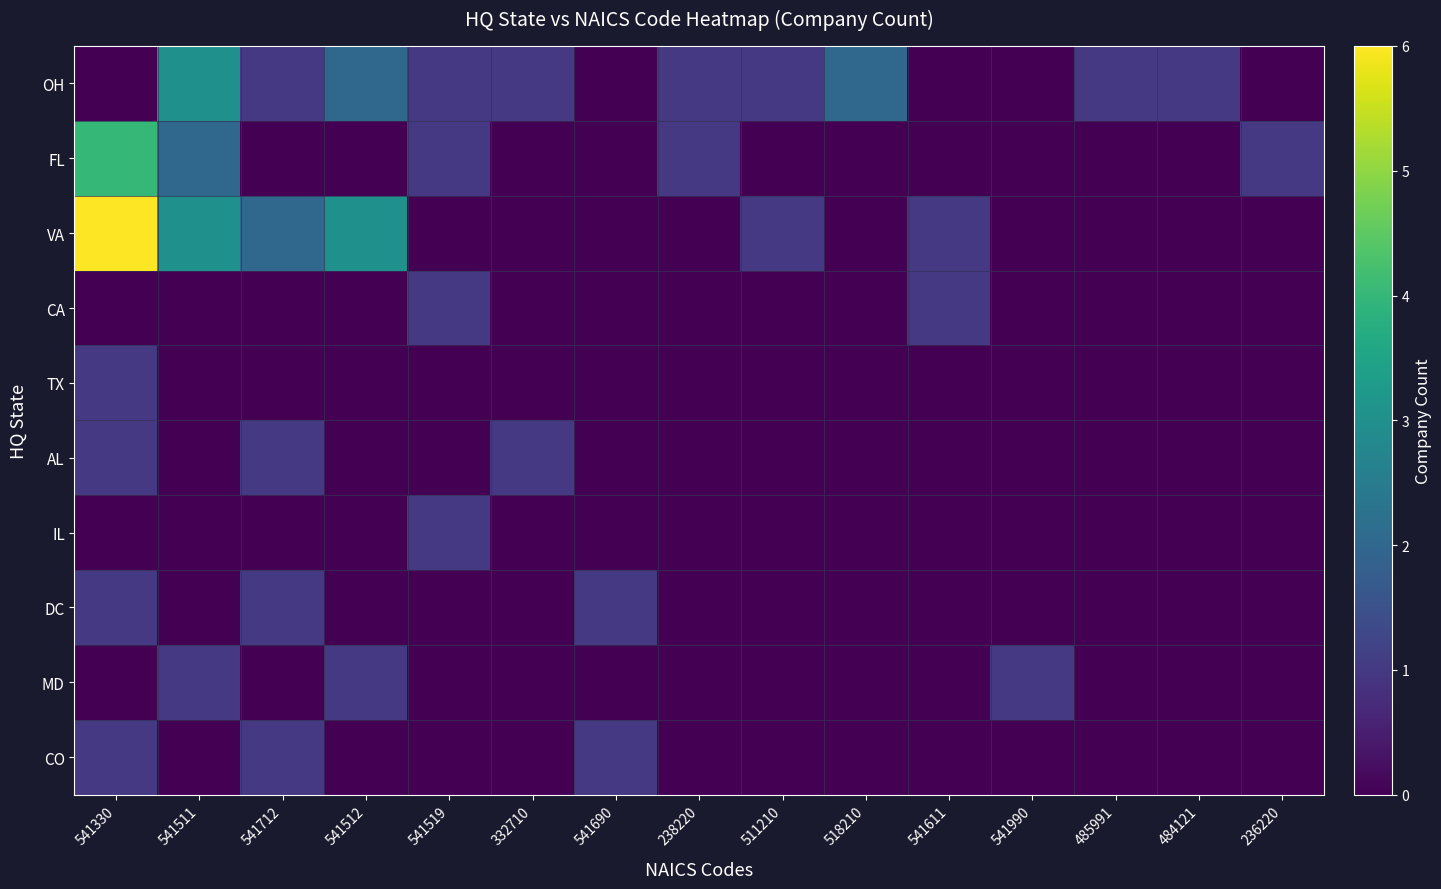

Reading right to left, what are all the values shown in this chart?

OH: 236220=0	484121=1	485991=1	541990=0	541611=0	518210=2	511210=1	238220=1	541690=0	332710=1	541519=1	541512=2	541712=1	541511=3	541330=0
FL: 236220=1	484121=0	485991=0	541990=0	541611=0	518210=0	511210=0	238220=1	541690=0	332710=0	541519=1	541512=0	541712=0	541511=2	541330=4
VA: 236220=0	484121=0	485991=0	541990=0	541611=1	518210=0	511210=1	238220=0	541690=0	332710=0	541519=0	541512=3	541712=2	541511=3	541330=6
CA: 236220=0	484121=0	485991=0	541990=0	541611=1	518210=0	511210=0	238220=0	541690=0	332710=0	541519=1	541512=0	541712=0	541511=0	541330=0
TX: 236220=0	484121=0	485991=0	541990=0	541611=0	518210=0	511210=0	238220=0	541690=0	332710=0	541519=0	541512=0	541712=0	541511=0	541330=1
AL: 236220=0	484121=0	485991=0	541990=0	541611=0	518210=0	511210=0	238220=0	541690=0	332710=1	541519=0	541512=0	541712=1	541511=0	541330=1
IL: 236220=0	484121=0	485991=0	541990=0	541611=0	518210=0	511210=0	238220=0	541690=0	332710=0	541519=1	541512=0	541712=0	541511=0	541330=0
DC: 236220=0	484121=0	485991=0	541990=0	541611=0	518210=0	511210=0	238220=0	541690=1	332710=0	541519=0	541512=0	541712=1	541511=0	541330=1
MD: 236220=0	484121=0	485991=0	541990=1	541611=0	518210=0	511210=0	238220=0	541690=0	332710=0	541519=0	541512=1	541712=0	541511=1	541330=0
CO: 236220=0	484121=0	485991=0	541990=0	541611=0	518210=0	511210=0	238220=0	541690=1	332710=0	541519=0	541512=0	541712=1	541511=0	541330=1